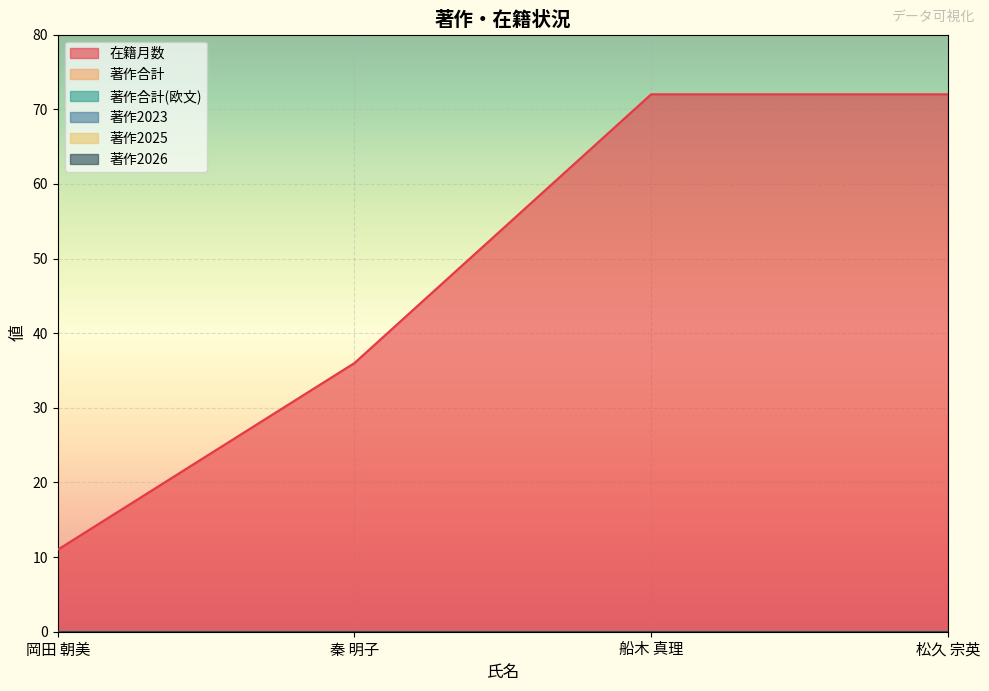

List the labels in order of 著作2025 value, largest first.

岡田 朝美, 秦 明子, 船木 真理, 松久 宗英